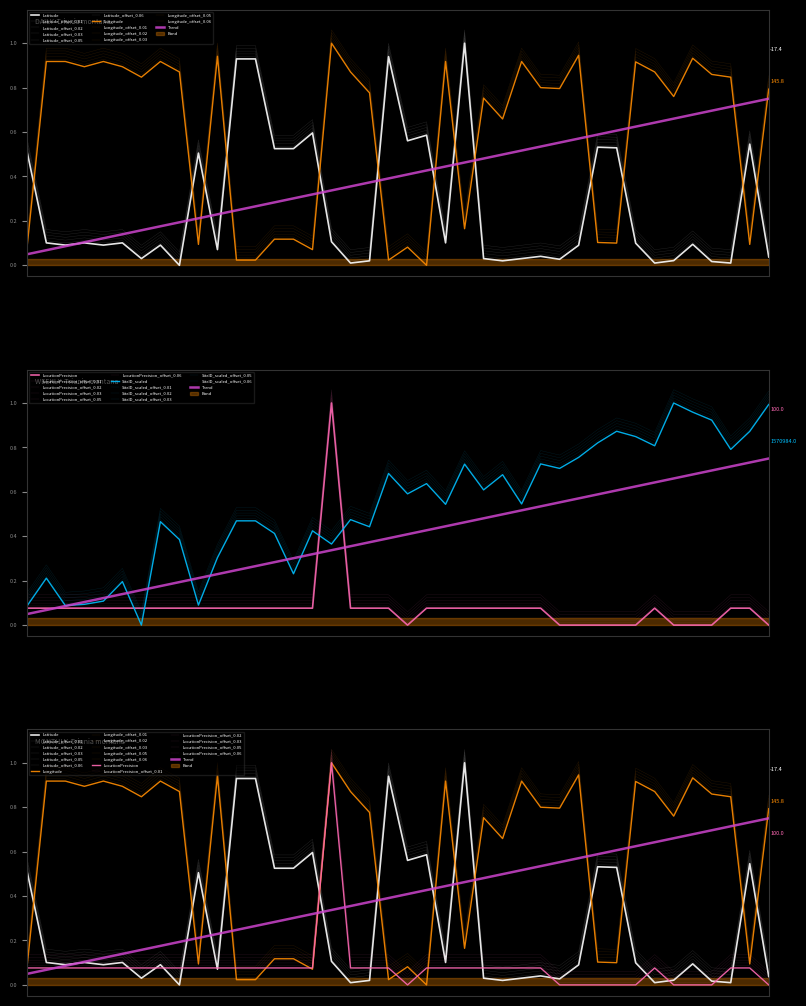

Is the value of SiteID_scaled at 1992-04 greater than the value of LocationPrecision at 1995-01?

Yes